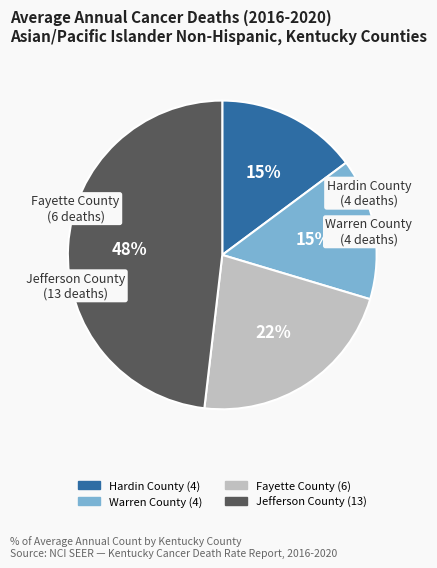

To the nearest percent, what portion does Warren County represent?

15%